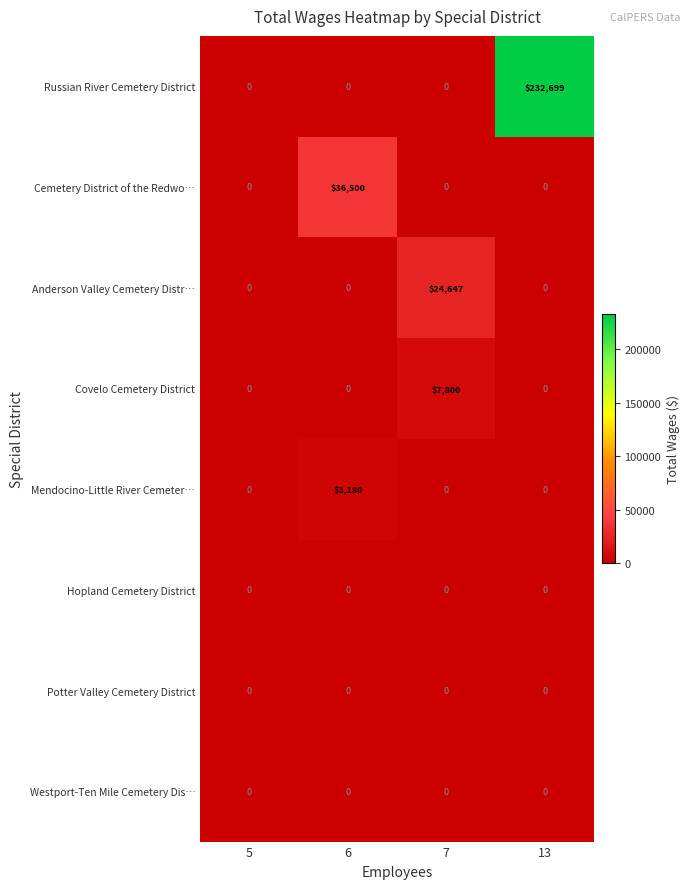

What is the average value of the Anderson Valley Cemetery Distr… series?

6162